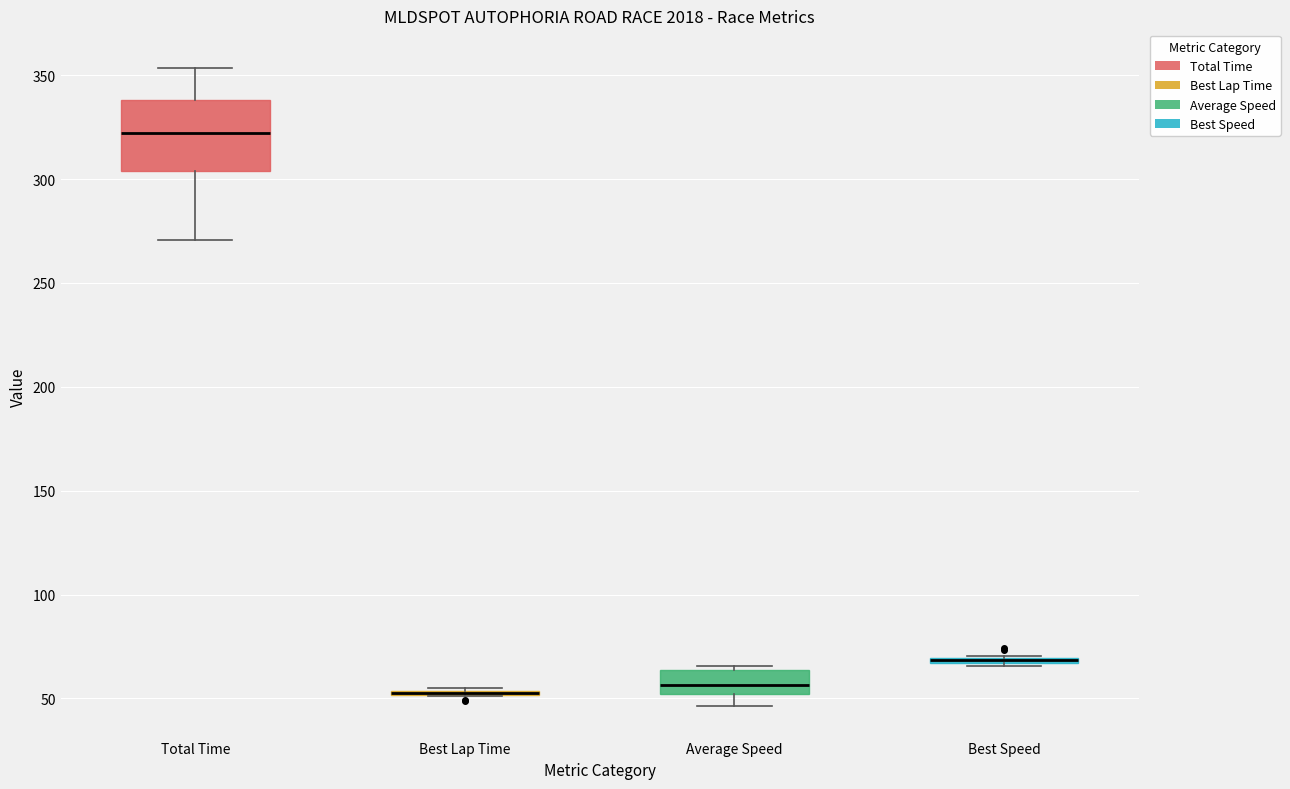

Which box is the tallest, from its lower edge to its upper edge?

Total Time